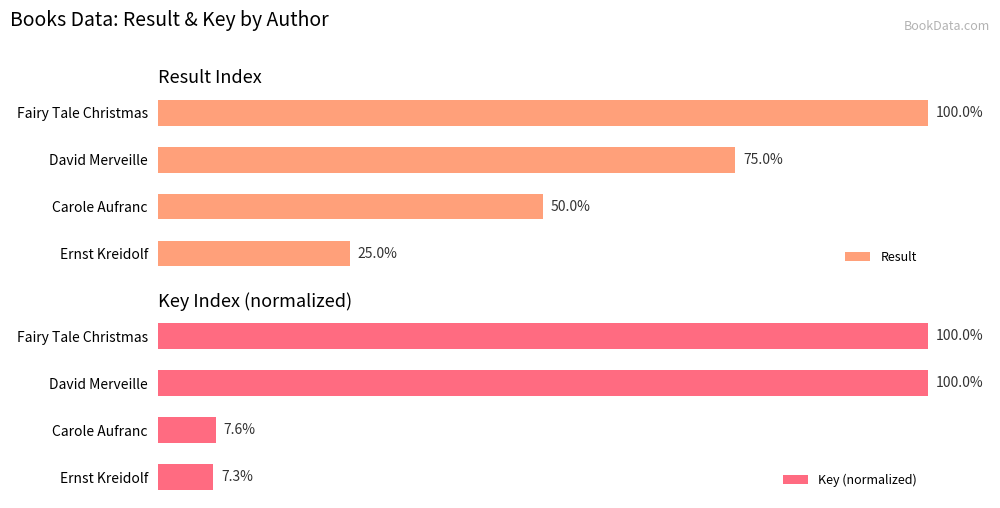

What is the greatest value displayed?

100.0